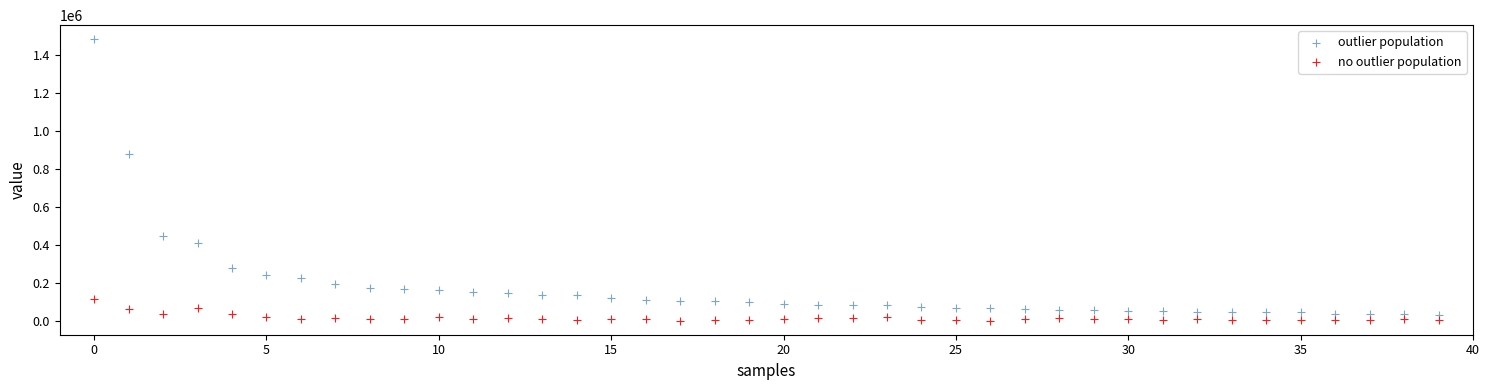

Which series contains the lowest Y value?

no outlier population